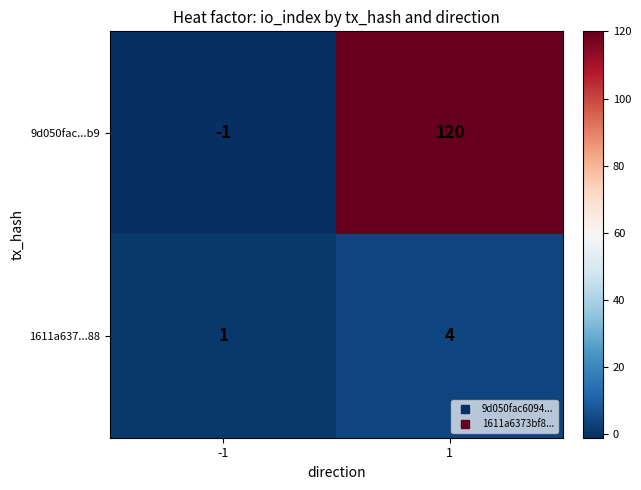

Reading left to right, extract all data points from this chart.

9d050fac...b9: -1	120
1611a637...88: 1	4